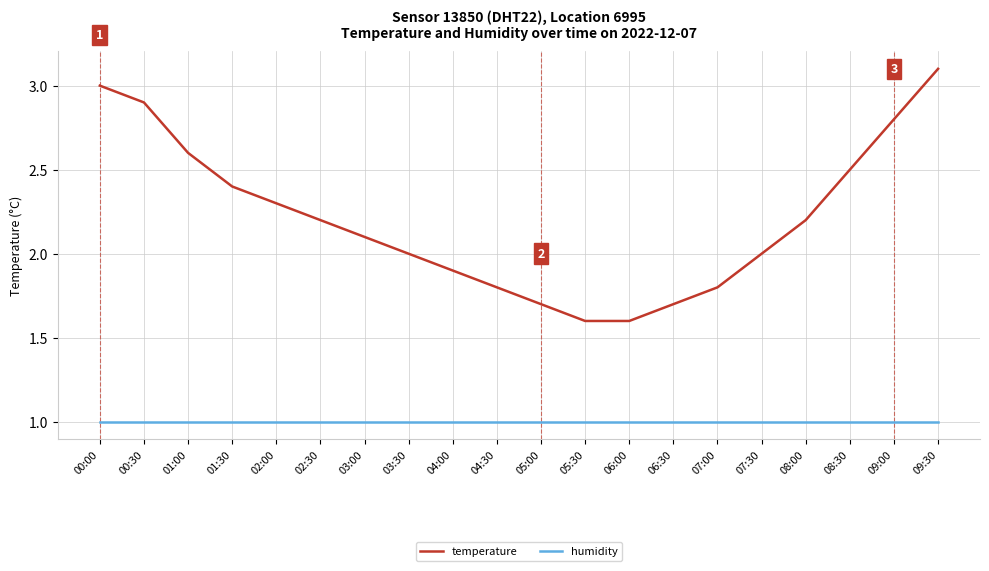

True or false: temperature has a value of 2.3 at 02:00.

True